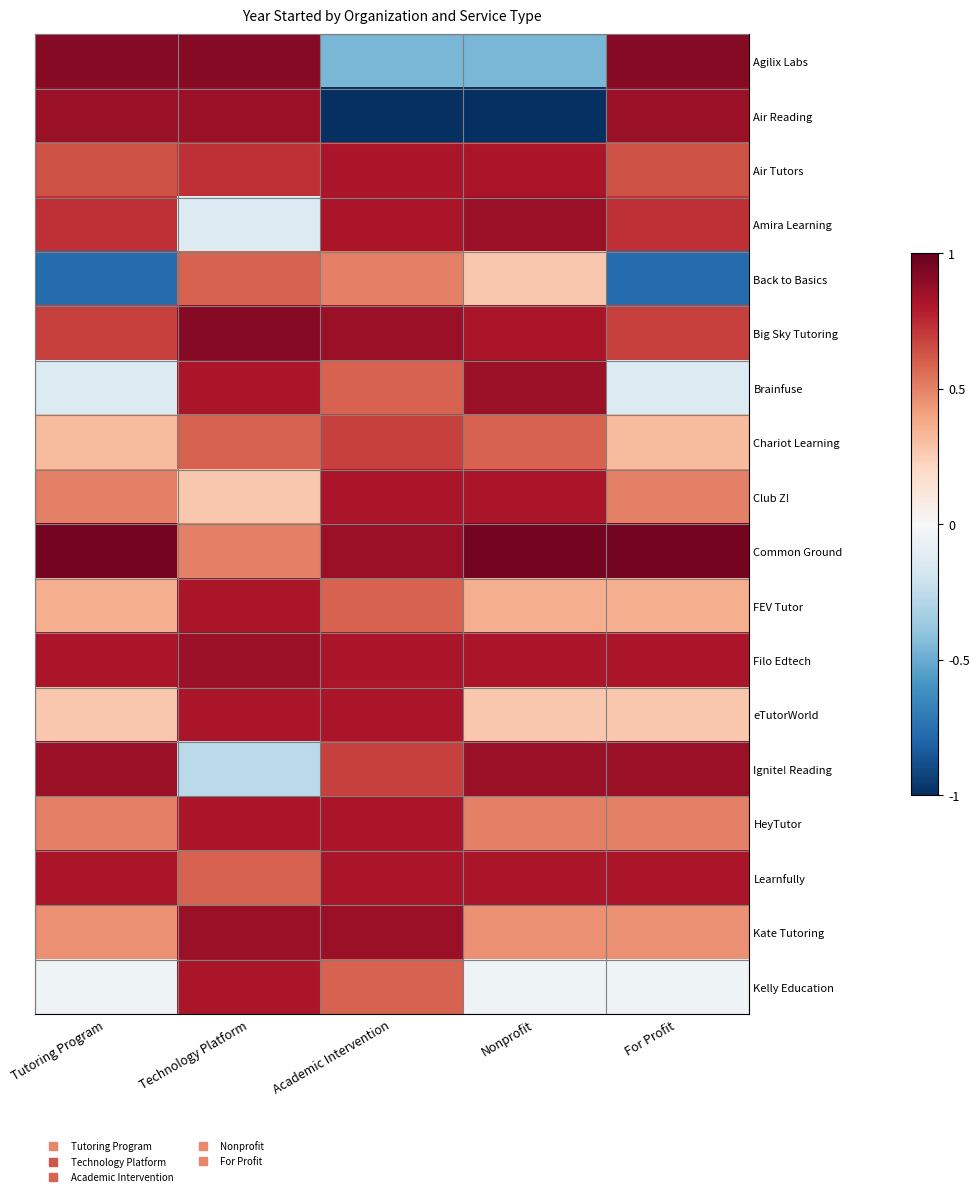

Count the number of categories in the chart.

5